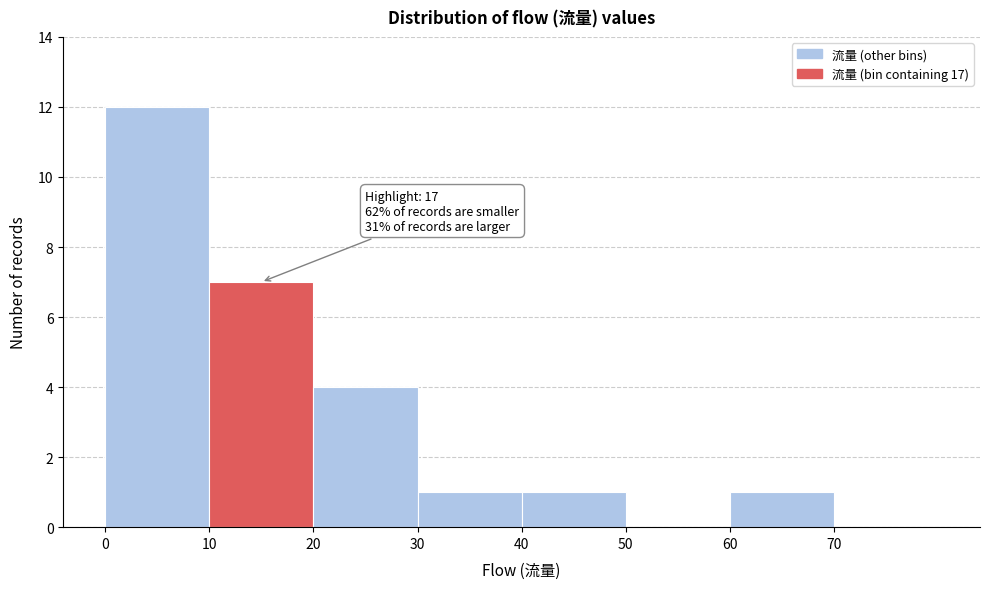

Which range on the x-axis has the tallest bar?

0 to 10